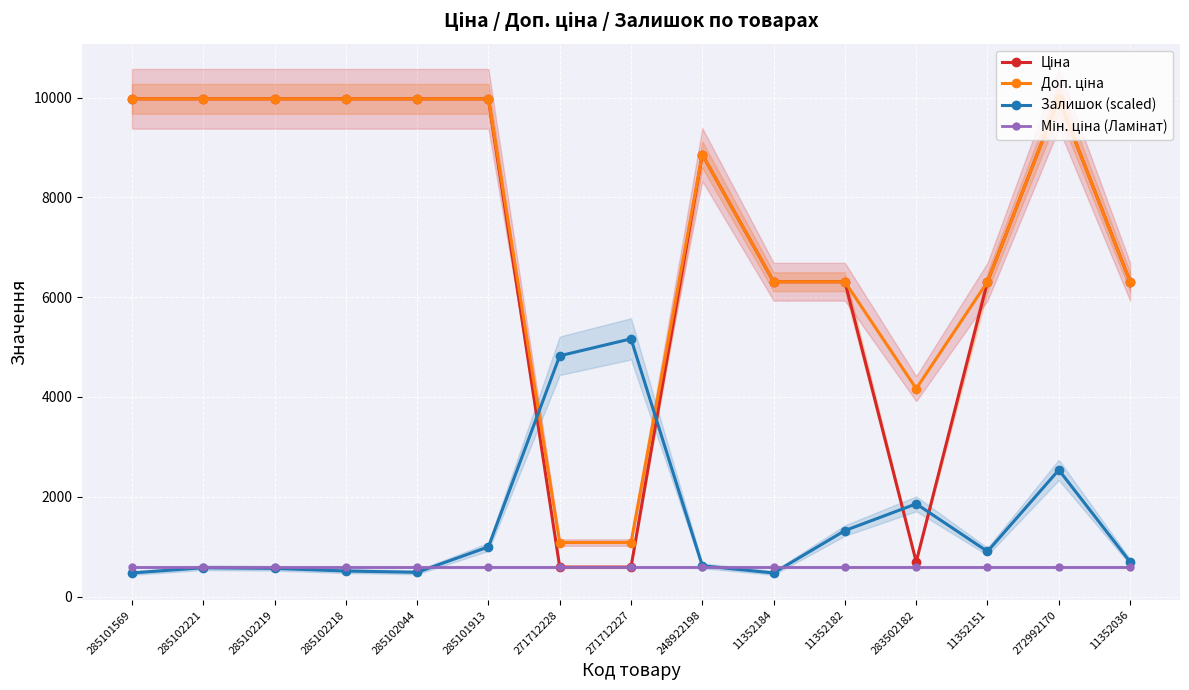

True or false: Доп. ціна and Ціна intersect in this chart.

False